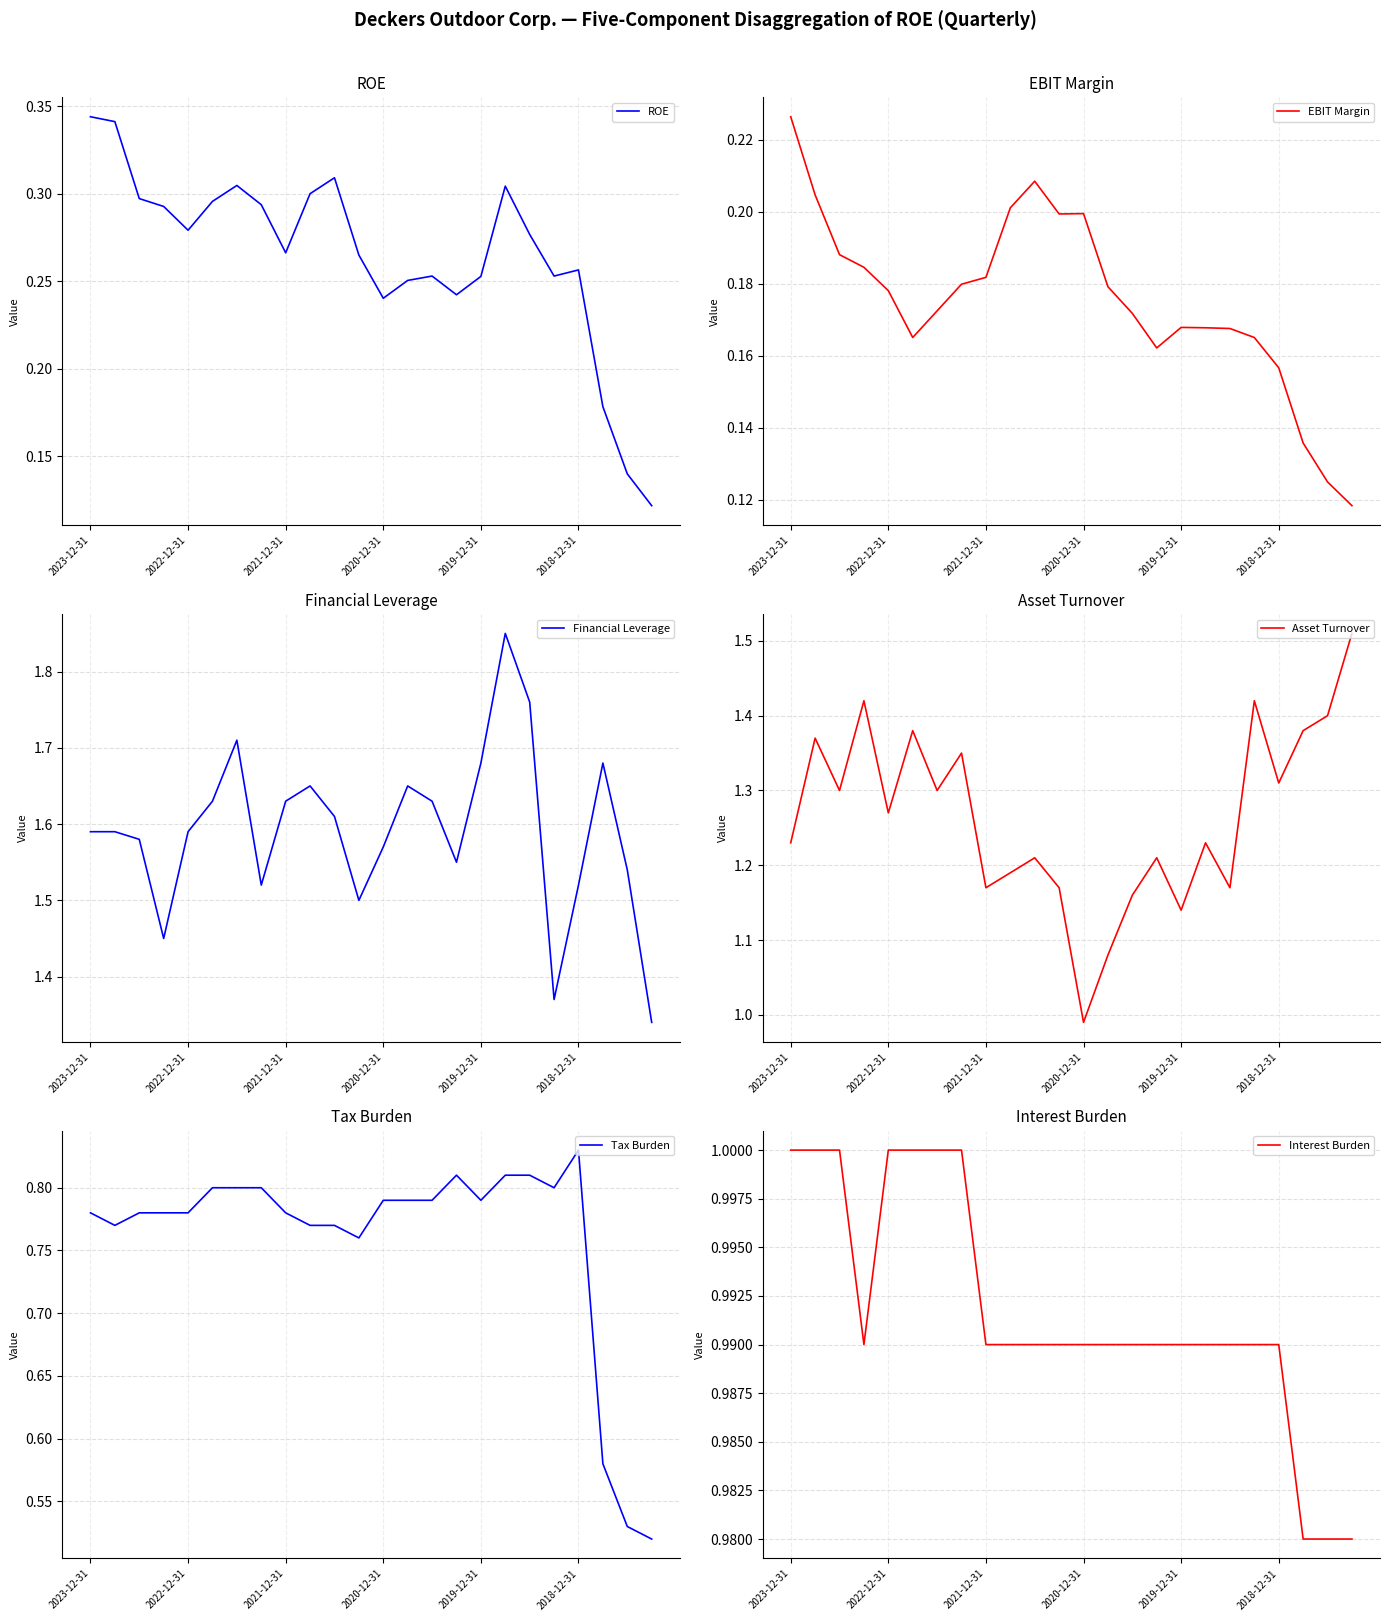

What is the minimum value shown in the chart?

0.1